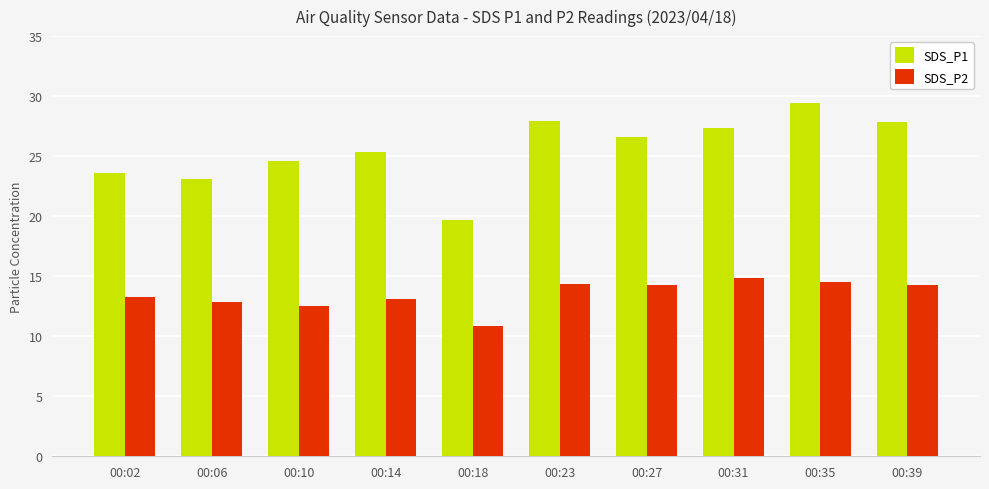

True or false: SDS_P1 has a value of 24.6 at 00:10.

True